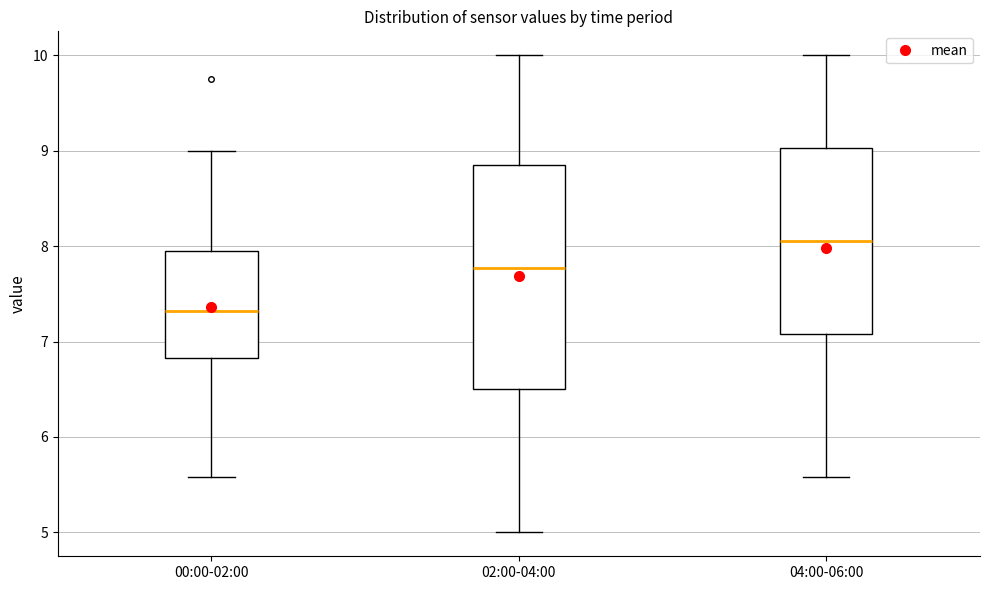

Reading left to right, read every box against the y-axis: the position of its median line, the range the box covers, and the ends of its whiskers. The values are not printed on the chart, so give them approximately, as read against the axis.

00:00-02:00: median 7.3, box 6.8 to 8.0, whiskers 5.6 to 9.0
02:00-04:00: median 7.8, box 6.5 to 8.9, whiskers 5.0 to 10.0
04:00-06:00: median 8.1, box 7.1 to 9.0, whiskers 5.6 to 10.0